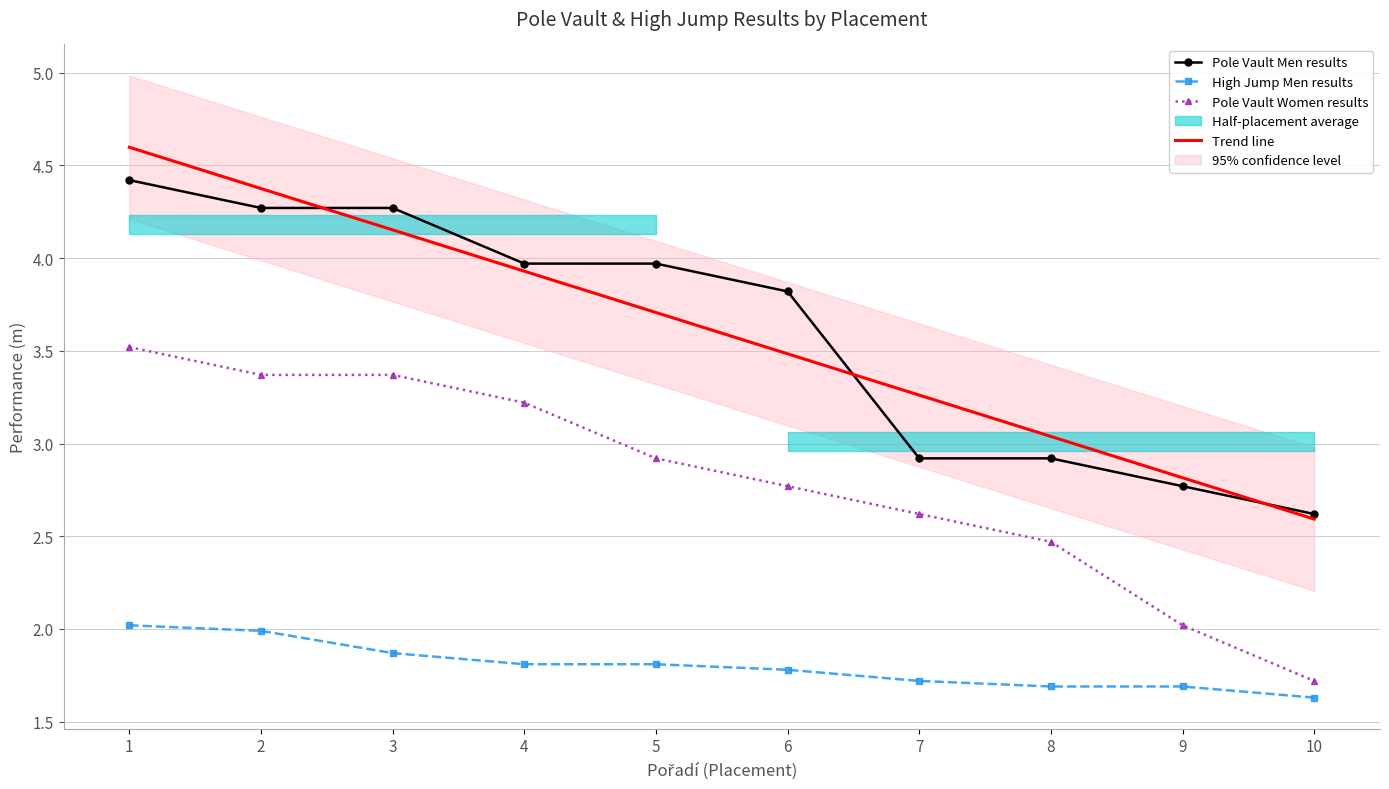

The value of Trend line at 5 is 2.0. True or false?

False